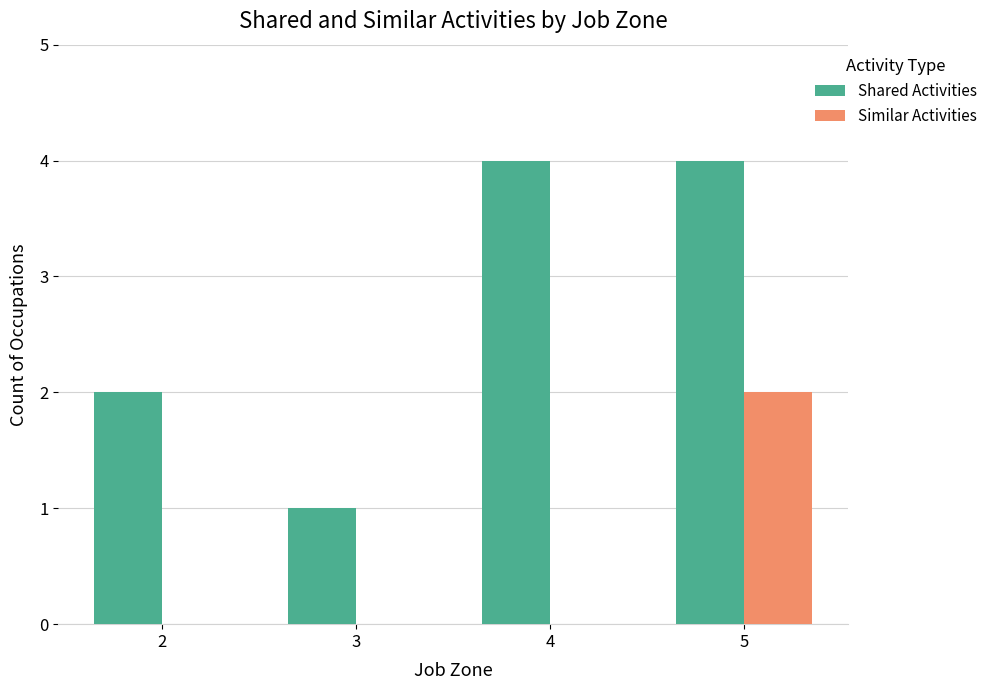

Which series has the largest total across all categories?

Shared Activities